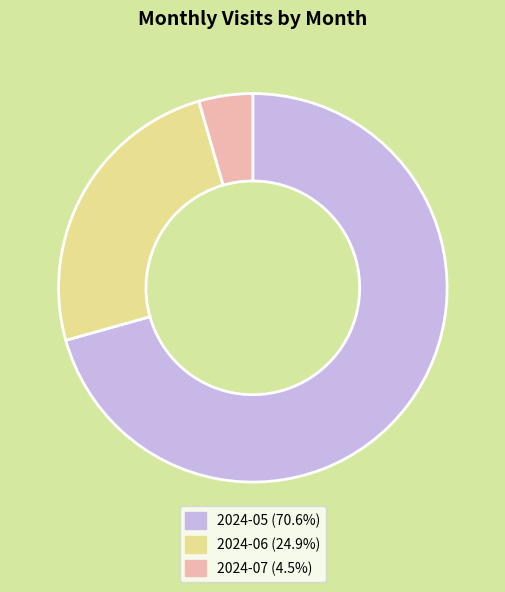

What is the ratio of the value at 2024-05 to the value at 2024-07?

15.8